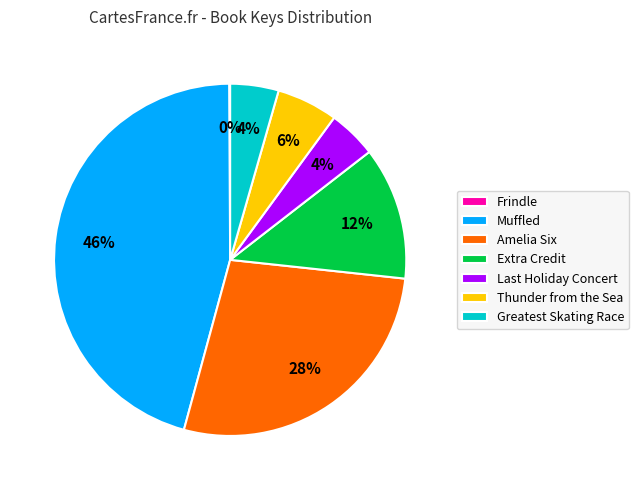

Which slice is the largest?

Muffled